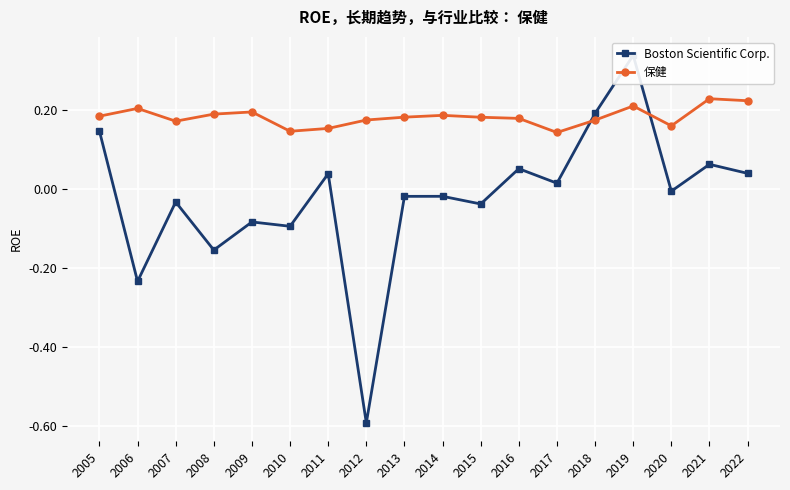

How many series are shown in this chart?

2